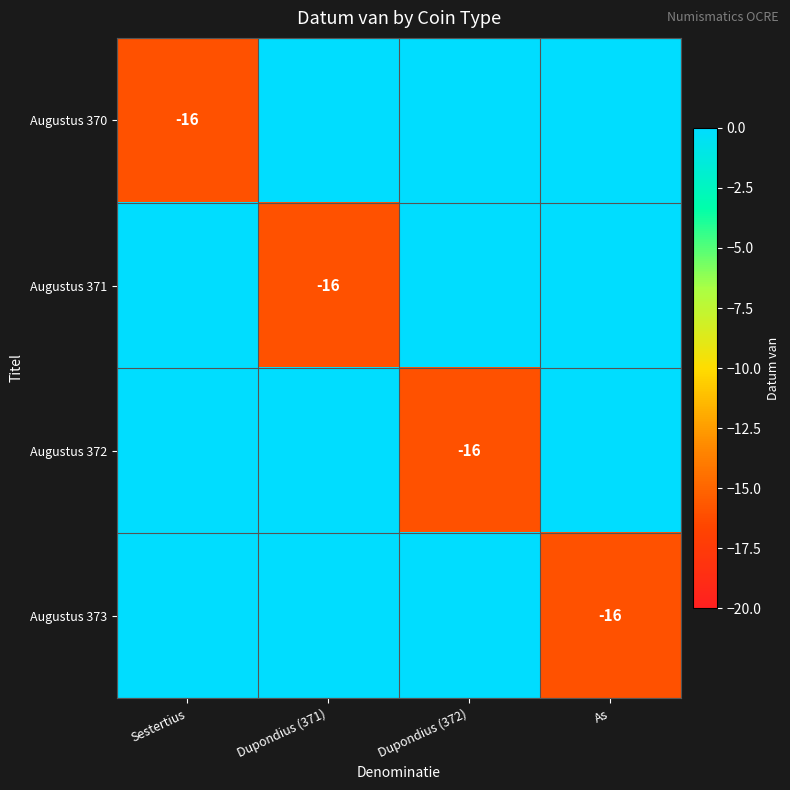

The value of Augustus 372 at Dupondius (371) is -7. True or false?

False